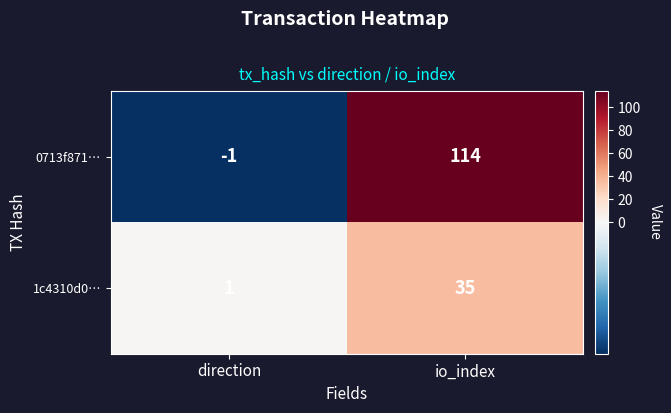

At which category does the chart reach its minimum across all series?

direction